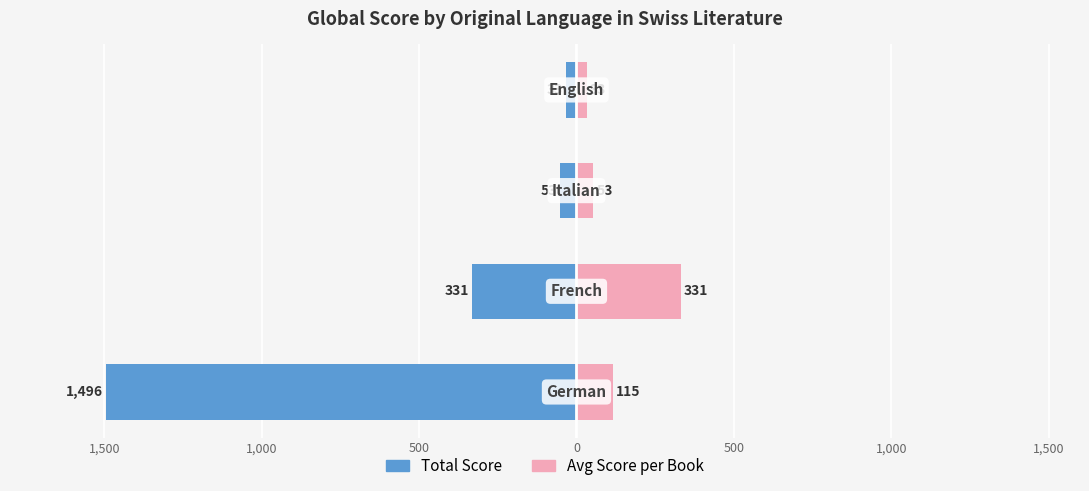

What is the average value of the Avg Score per Book series?

133.0